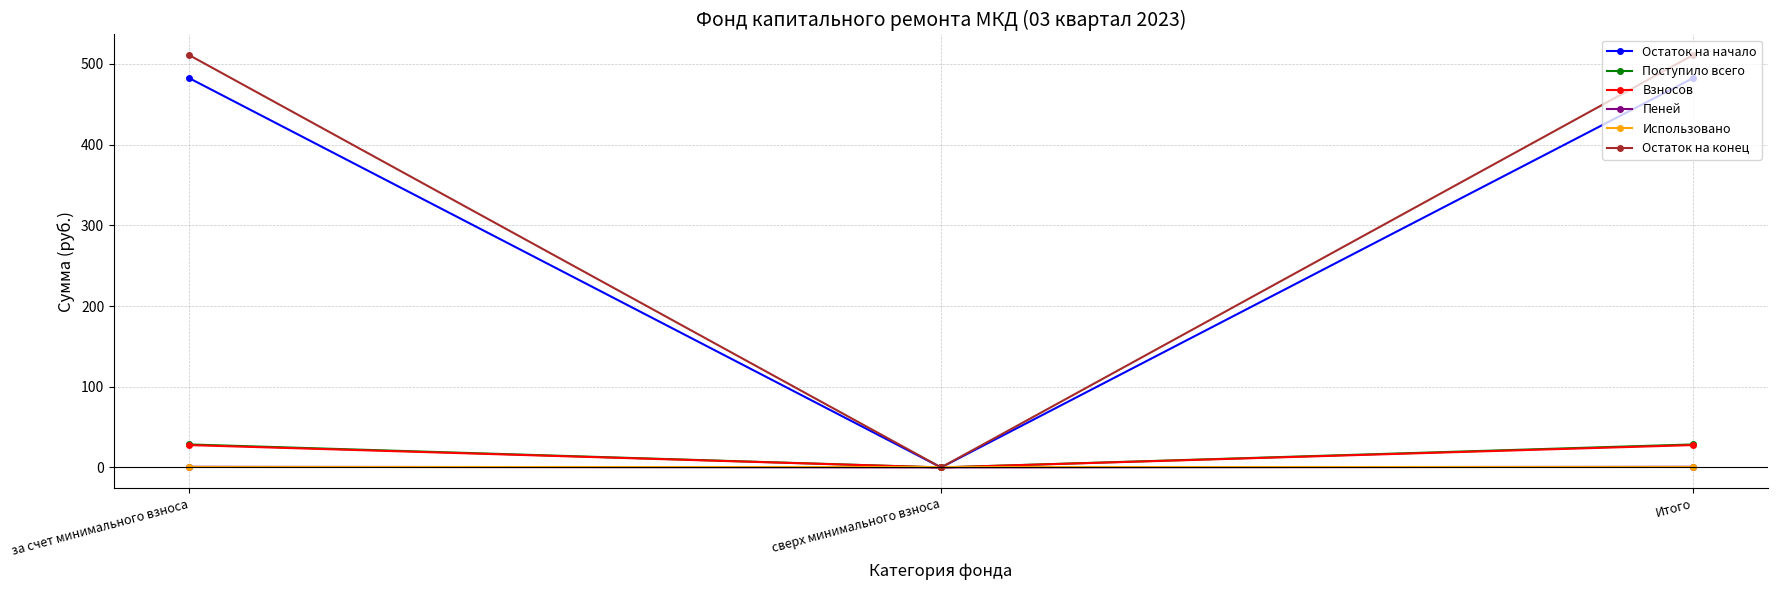

Count the number of categories in the chart.

3